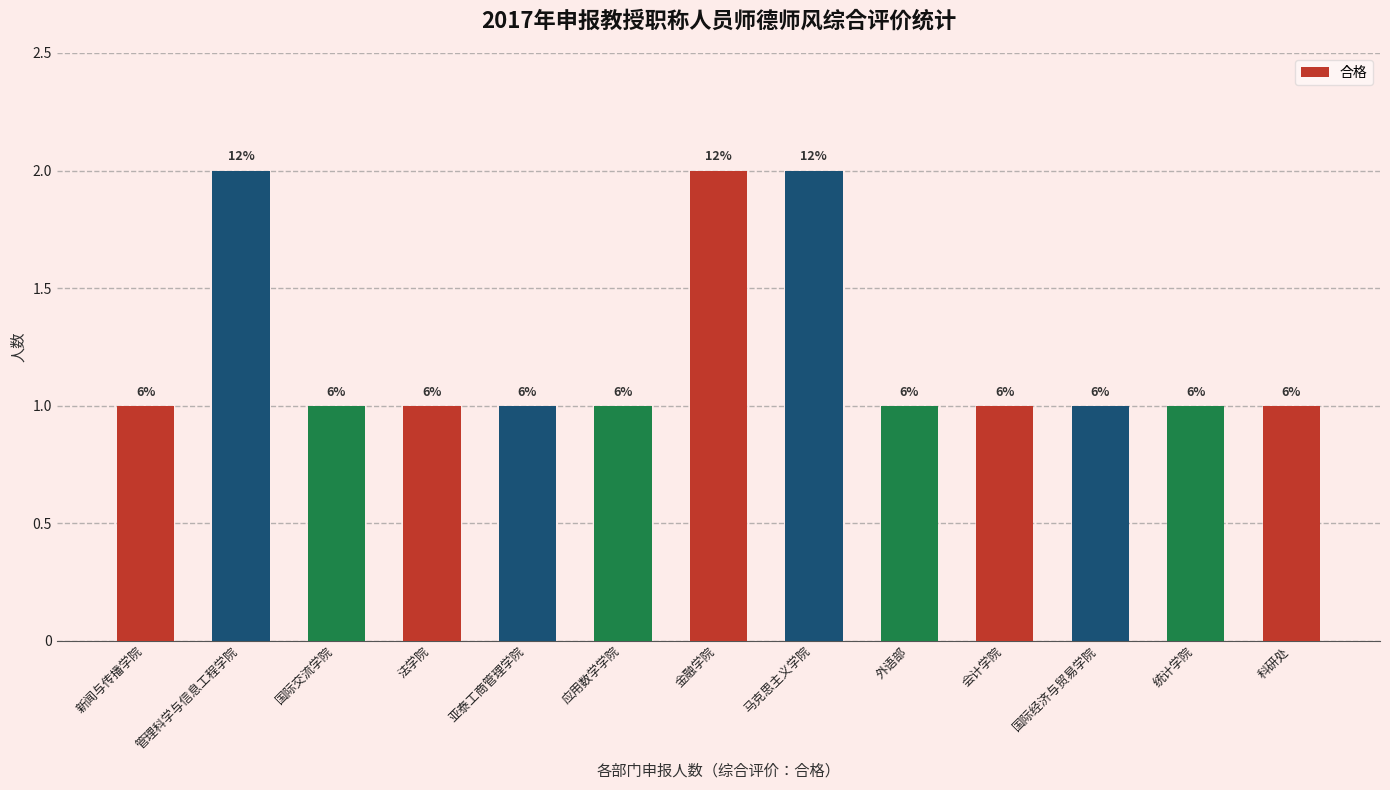

What is the sum of the values at 科研处 and 国际交流学院?

2